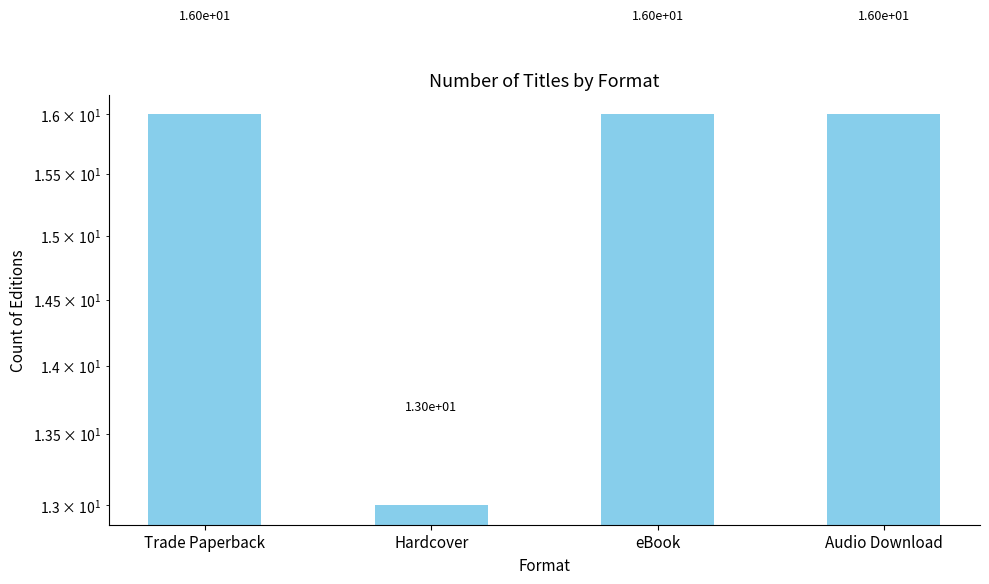

What is the ratio of the value at Audio Download to the value at Trade Paperback?

1.0